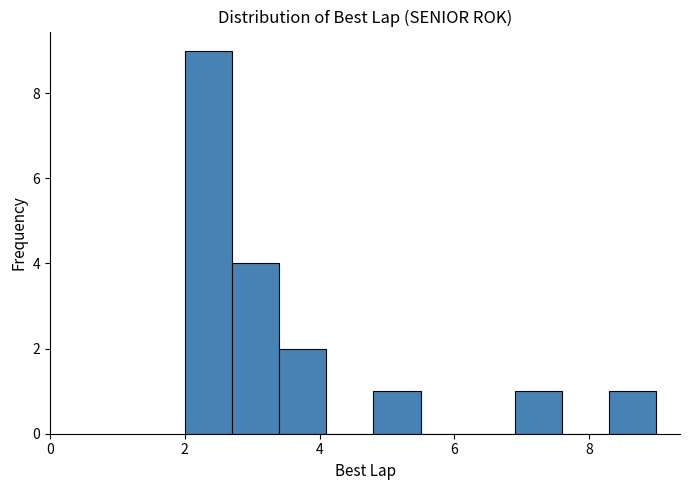

Around what value on the x-axis is the tallest bar? Give the approximate position of its centre, as read against the axis.

2.4